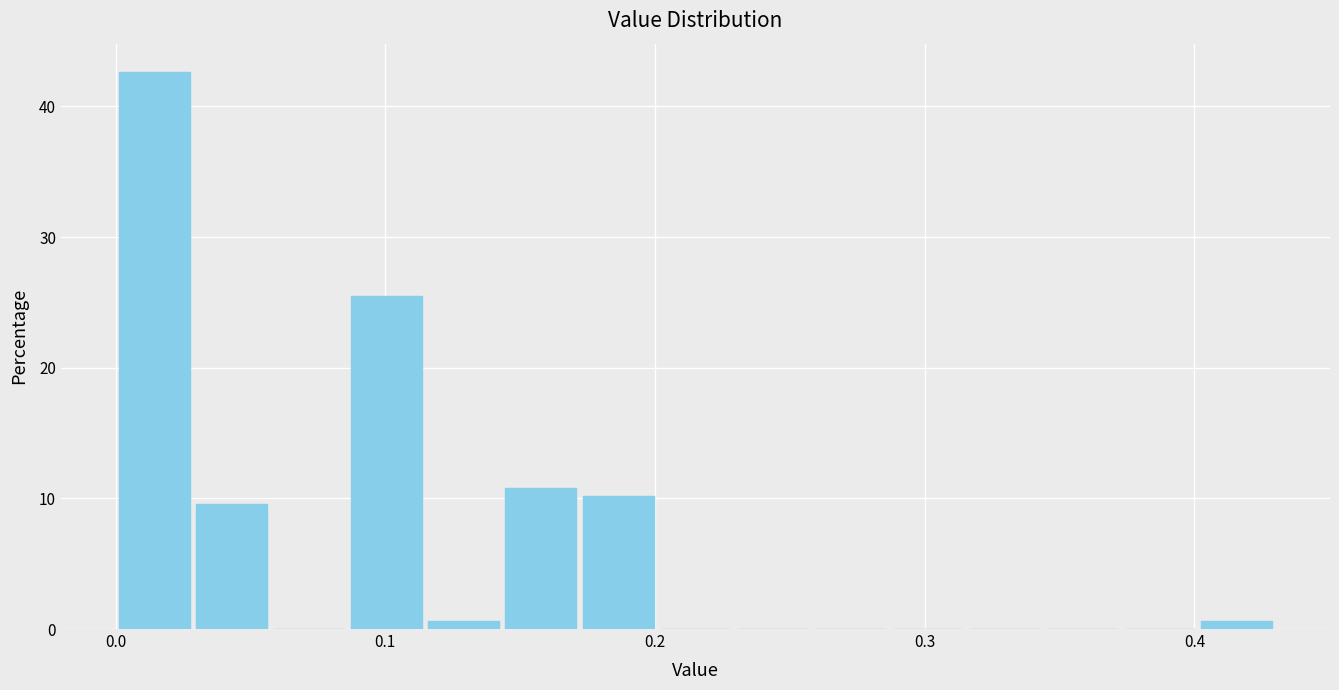

Around what value on the x-axis is the tallest bar? Give the approximate position of its centre, as read against the axis.

0.01